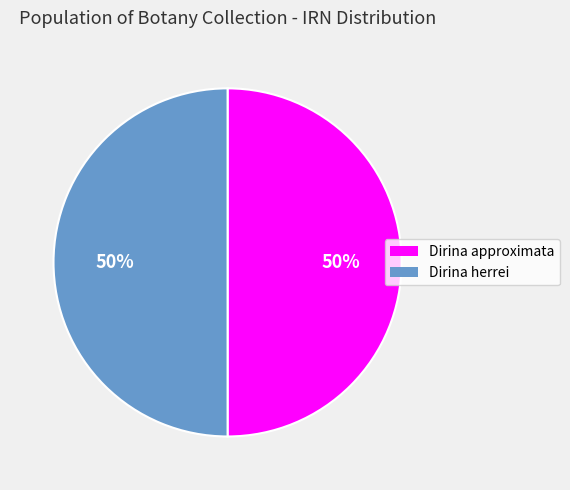

To the nearest percent, what is the average slice percentage?

50%